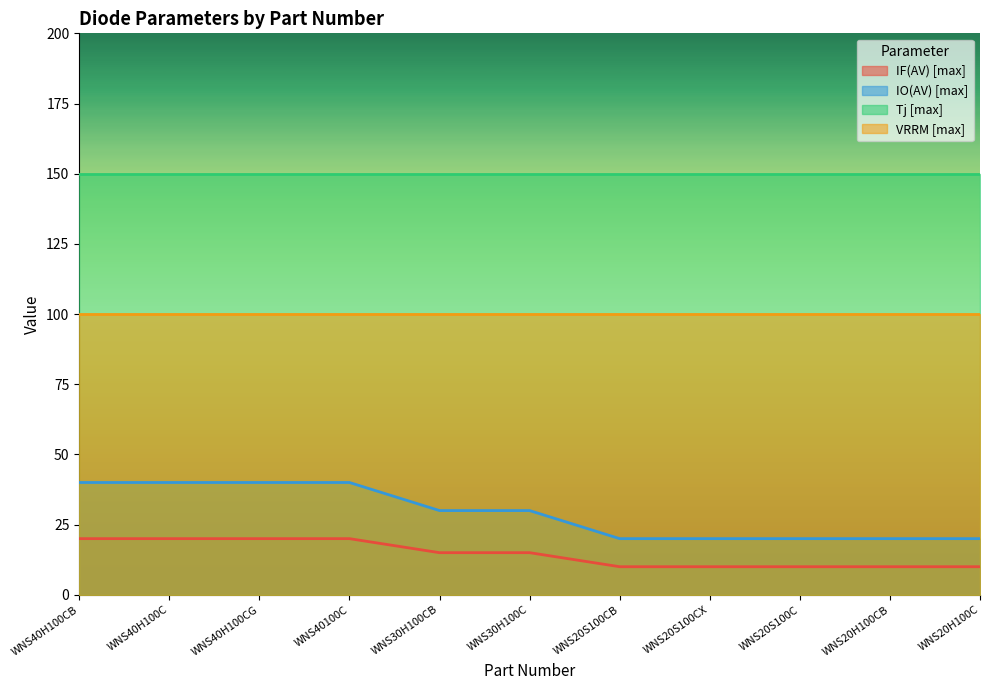

At which category is the sum across all series the highest?

WNS40H100CB